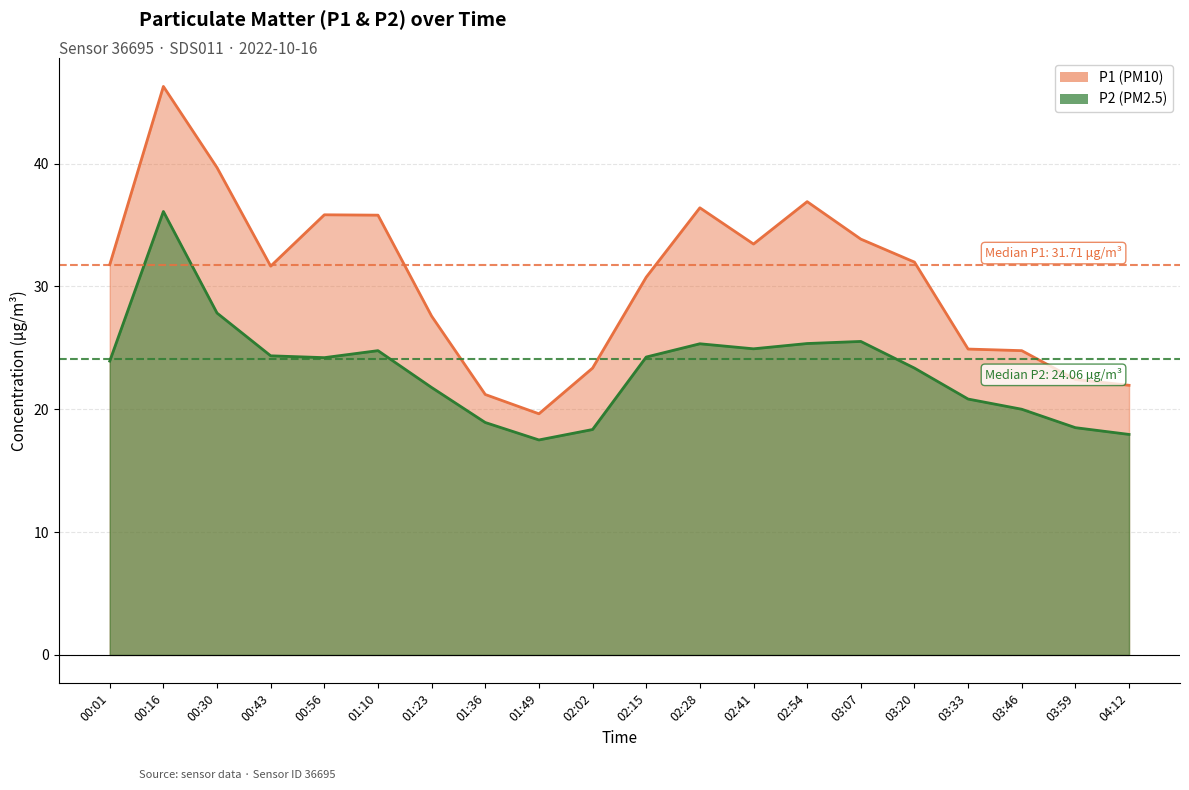

How many data points in P2 are less than 24?

10